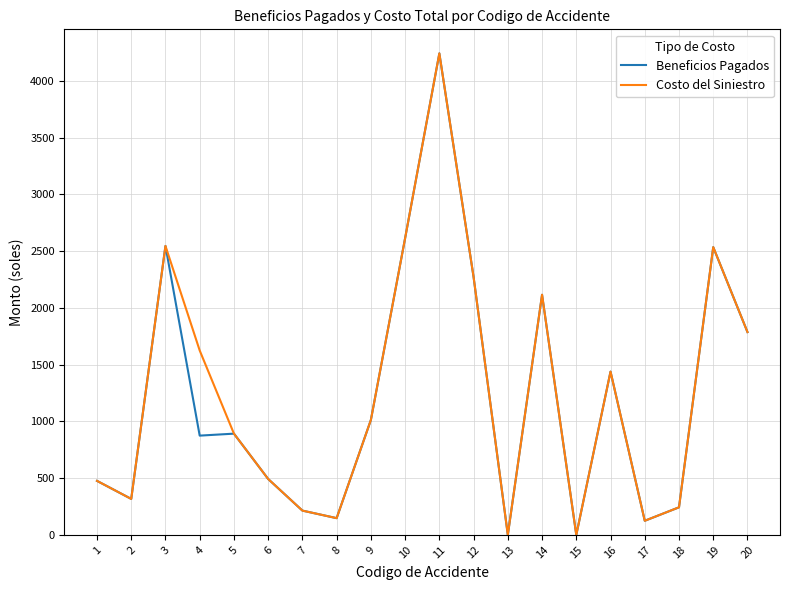

What is the greatest value displayed?

4241.1